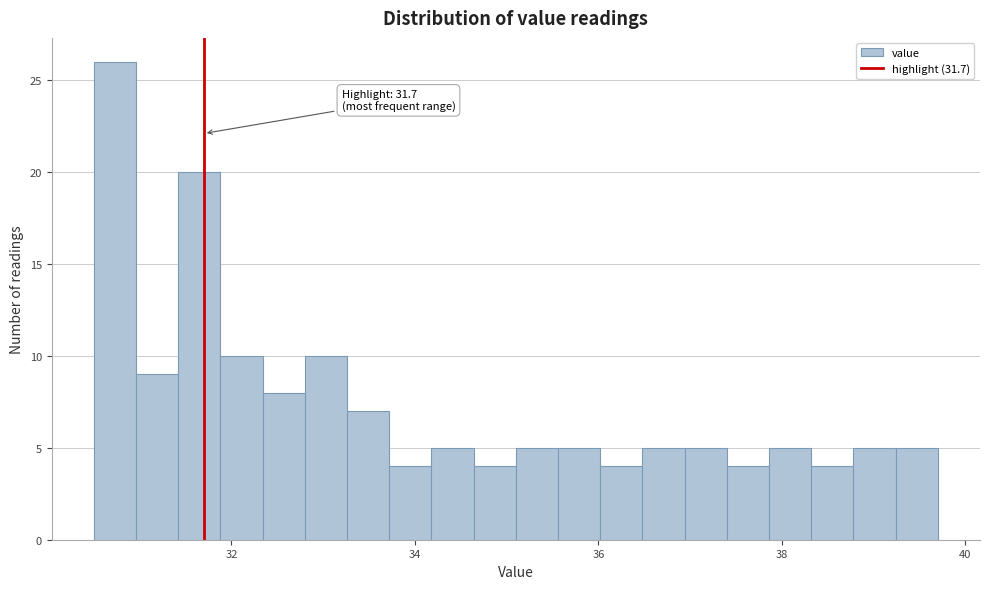

Read against the x-axis, roughly where is the centre of the tallest bar?

30.8